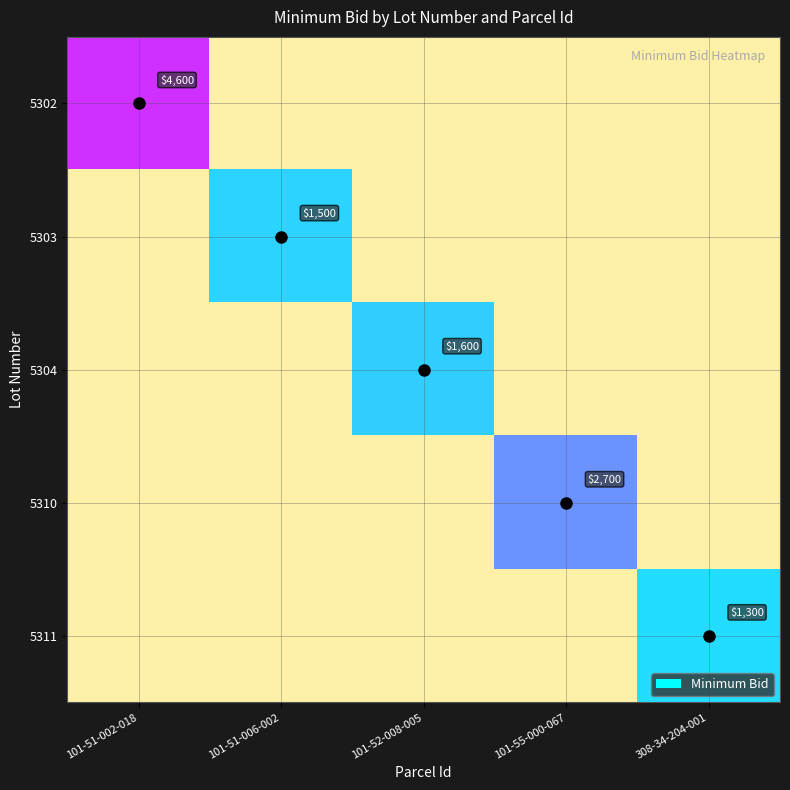

Is it true that 5304 equals 0 at 308-34-204-001?

True